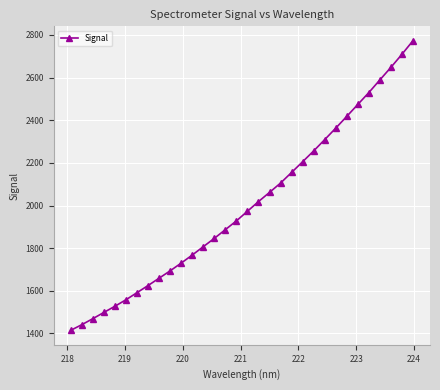

What is the maximum value shown in the chart?

2772.7